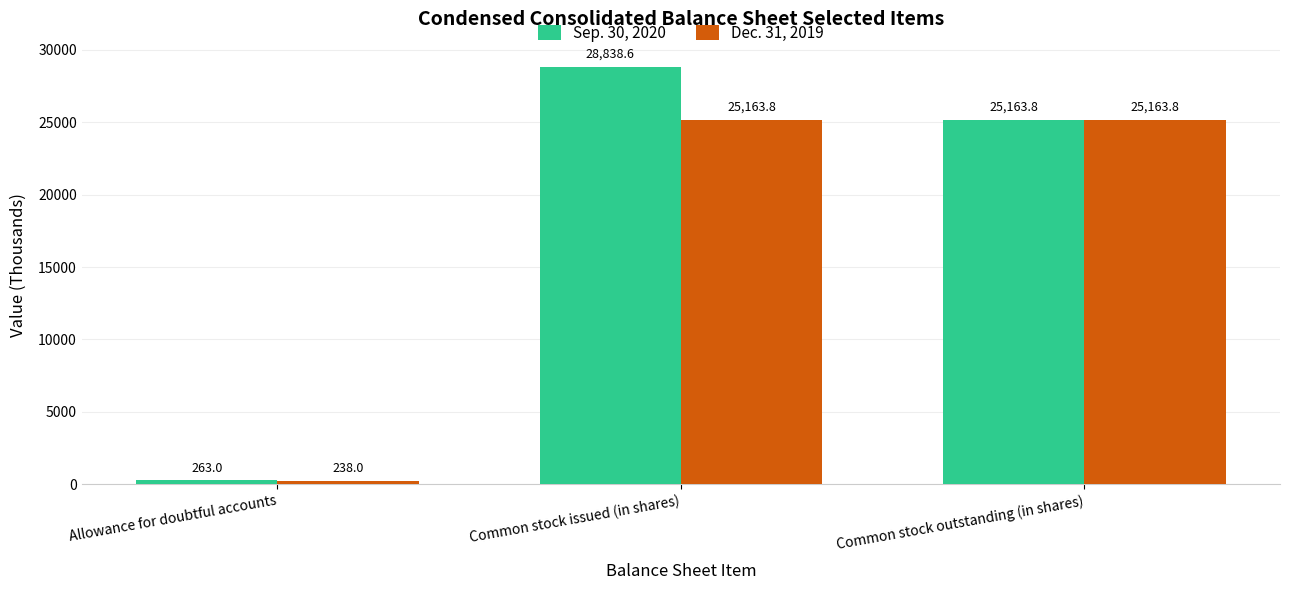

What are all the series names shown in the legend?

Sep. 30, 2020, Dec. 31, 2019